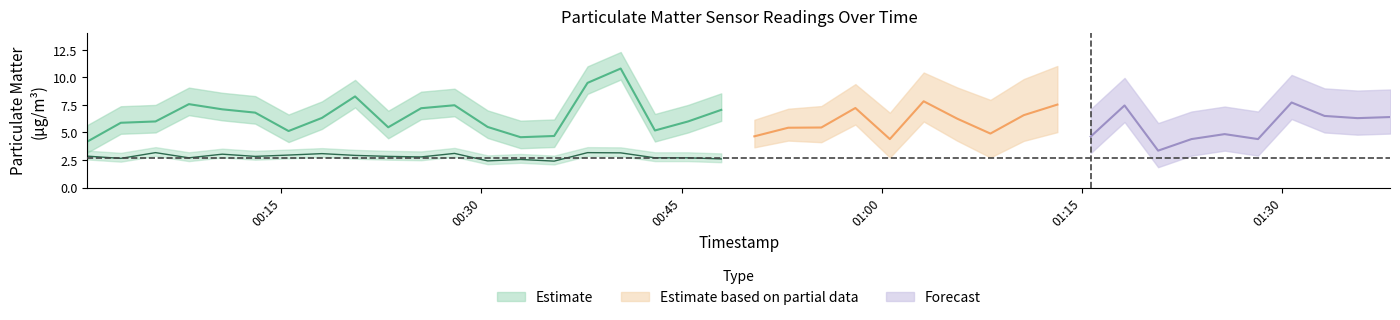

At how many categories does at least one series exceed 10?

1